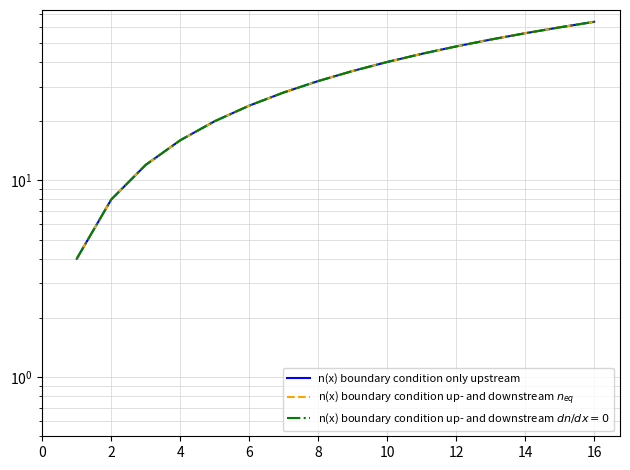

What value does the n(x) boundary condition only upstream series have at 12?

48